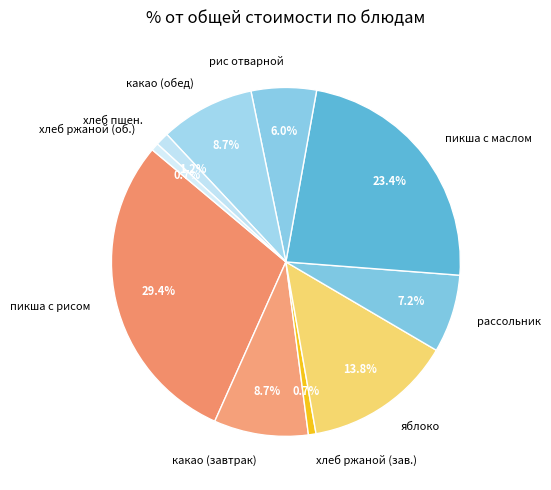

How much of the chart is everything except какао (обед)?

91.3%